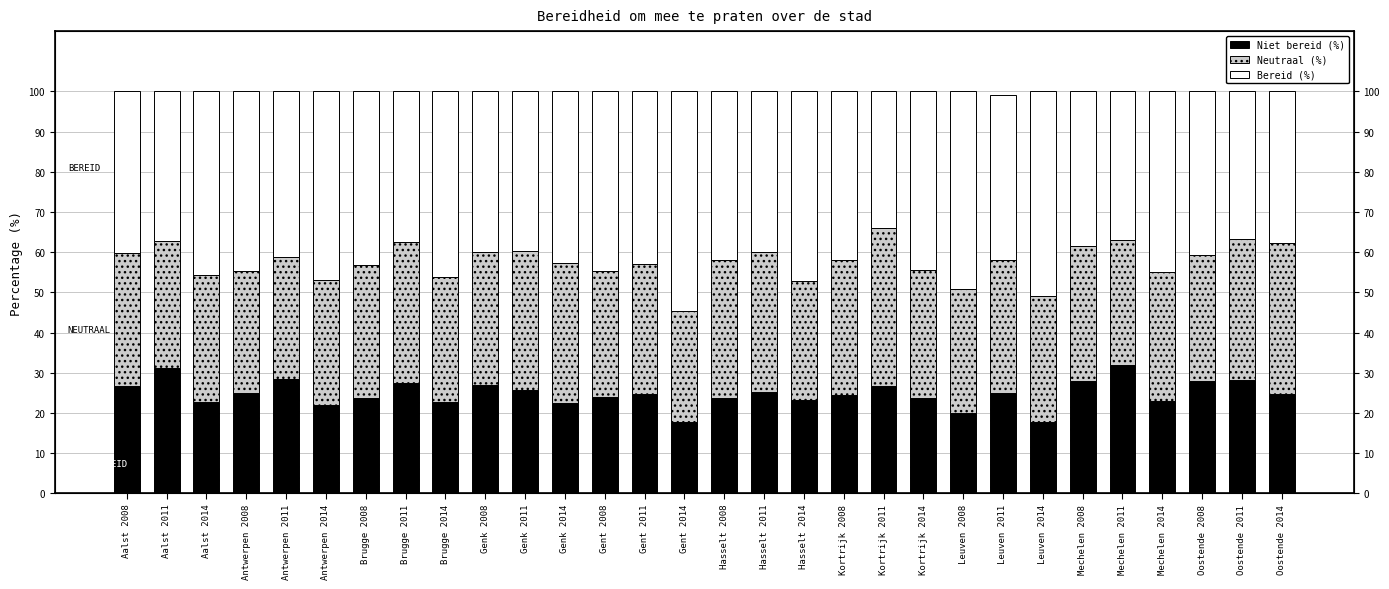

Reading left to right, extract all data points from this chart.

Niet bereid (%): Aalst 2008=26.8	Aalst 2011=31.3	Aalst 2014=22.7	Antwerpen 2008=25.0	Antwerpen 2011=28.5	Antwerpen 2014=21.9	Brugge 2008=23.8	Brugge 2011=27.4	Brugge 2014=22.7	Genk 2008=26.9	Genk 2011=25.7	Genk 2014=22.4	Gent 2008=24.0	Gent 2011=24.7	Gent 2014=17.7	Hasselt 2008=23.7	Hasselt 2011=25.3	Hasselt 2014=23.1	Kortrijk 2008=24.4	Kortrijk 2011=26.6	Kortrijk 2014=23.7	Leuven 2008=20.1	Leuven 2011=25.0	Leuven 2014=17.9	Mechelen 2008=28.0	Mechelen 2011=32.0	Mechelen 2014=22.9	Oostende 2008=27.8	Oostende 2011=28.1	Oostende 2014=24.8
Neutraal (%): Aalst 2008=33.1	Aalst 2011=31.4	Aalst 2014=31.7	Antwerpen 2008=30.3	Antwerpen 2011=30.4	Antwerpen 2014=31.1	Brugge 2008=33.0	Brugge 2011=35.1	Brugge 2014=31.2	Genk 2008=33.0	Genk 2011=34.6	Genk 2014=34.8	Gent 2008=31.3	Gent 2011=32.3	Gent 2014=27.8	Hasselt 2008=34.4	Hasselt 2011=34.8	Hasselt 2014=29.7	Kortrijk 2008=33.8	Kortrijk 2011=39.3	Kortrijk 2014=32.0	Leuven 2008=30.8	Leuven 2011=33.0	Leuven 2014=31.3	Mechelen 2008=33.6	Mechelen 2011=31.1	Mechelen 2014=32.2	Oostende 2008=31.5	Oostende 2011=35.1	Oostende 2014=37.5
Bereid (%): Aalst 2008=40.1	Aalst 2011=37.3	Aalst 2014=45.6	Antwerpen 2008=44.7	Antwerpen 2011=41.1	Antwerpen 2014=47.0	Brugge 2008=43.2	Brugge 2011=37.5	Brugge 2014=46.1	Genk 2008=40.1	Genk 2011=39.7	Genk 2014=42.7	Gent 2008=44.7	Gent 2011=43.0	Gent 2014=54.5	Hasselt 2008=42.0	Hasselt 2011=39.9	Hasselt 2014=47.2	Kortrijk 2008=41.9	Kortrijk 2011=34.0	Kortrijk 2014=44.4	Leuven 2008=49.1	Leuven 2011=41.0	Leuven 2014=50.9	Mechelen 2008=38.4	Mechelen 2011=36.9	Mechelen 2014=45.0	Oostende 2008=40.6	Oostende 2011=36.8	Oostende 2014=37.8